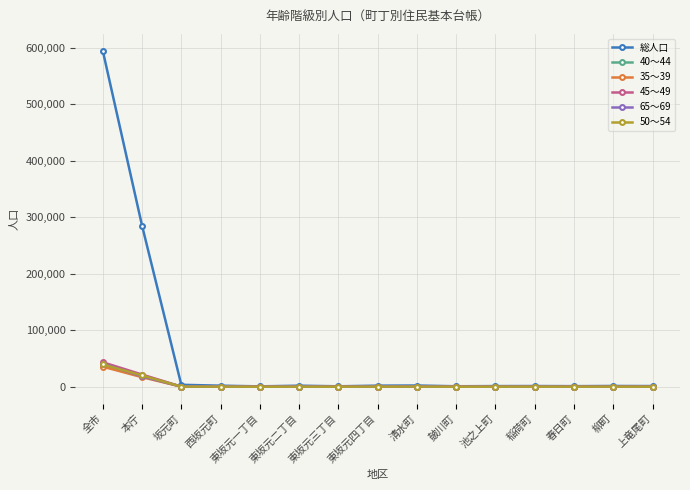

What is the total value across all series at 上竜尾町?

1578